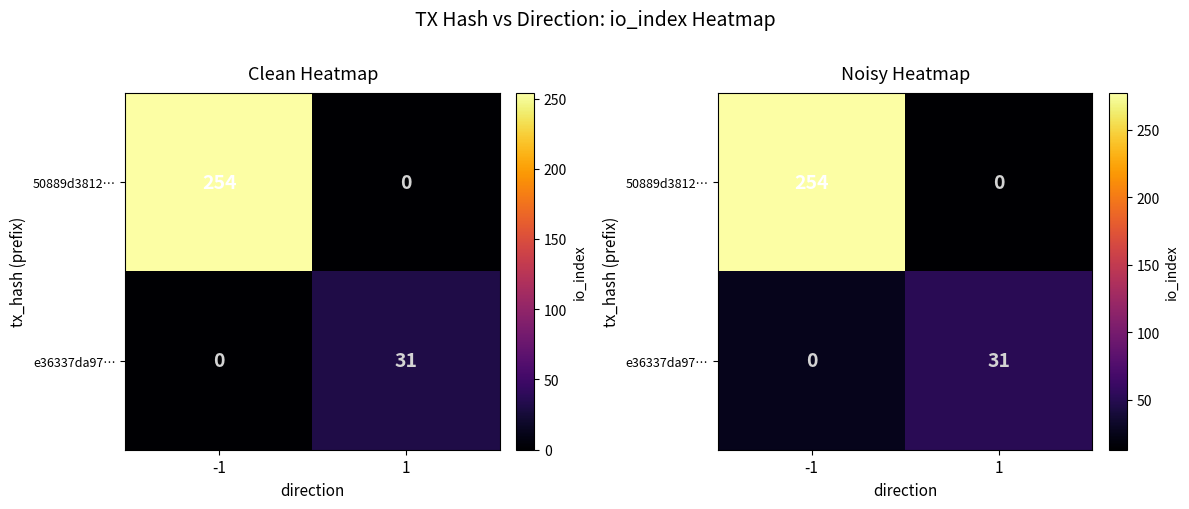

Rank the categories by 50889d3812… value from lowest to highest.

1, -1